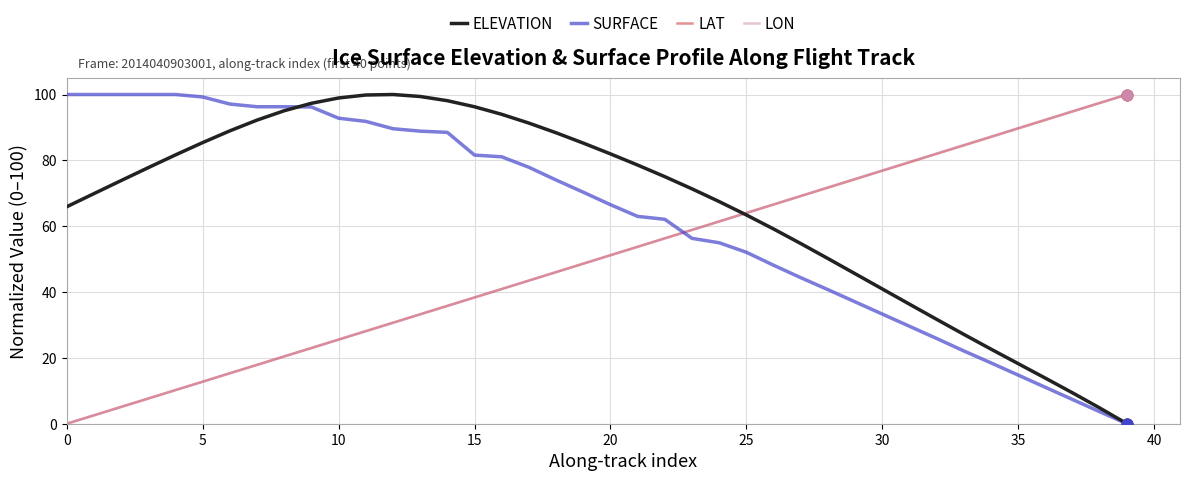

How many intersections are there between LON and SURFACE?

1